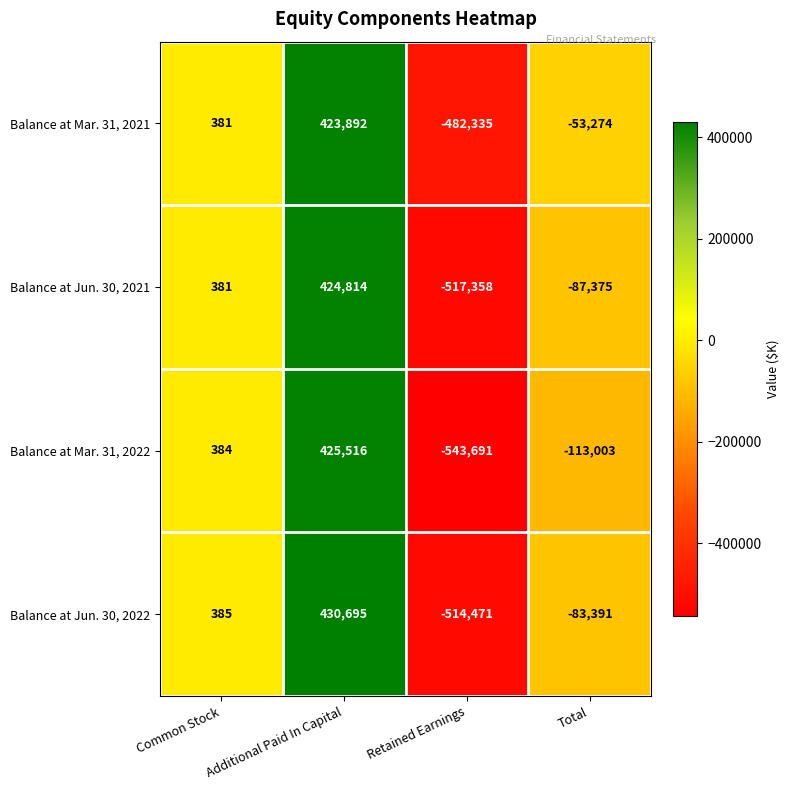

Which series has the largest range (max minus min)?

Balance at Mar. 31, 2022